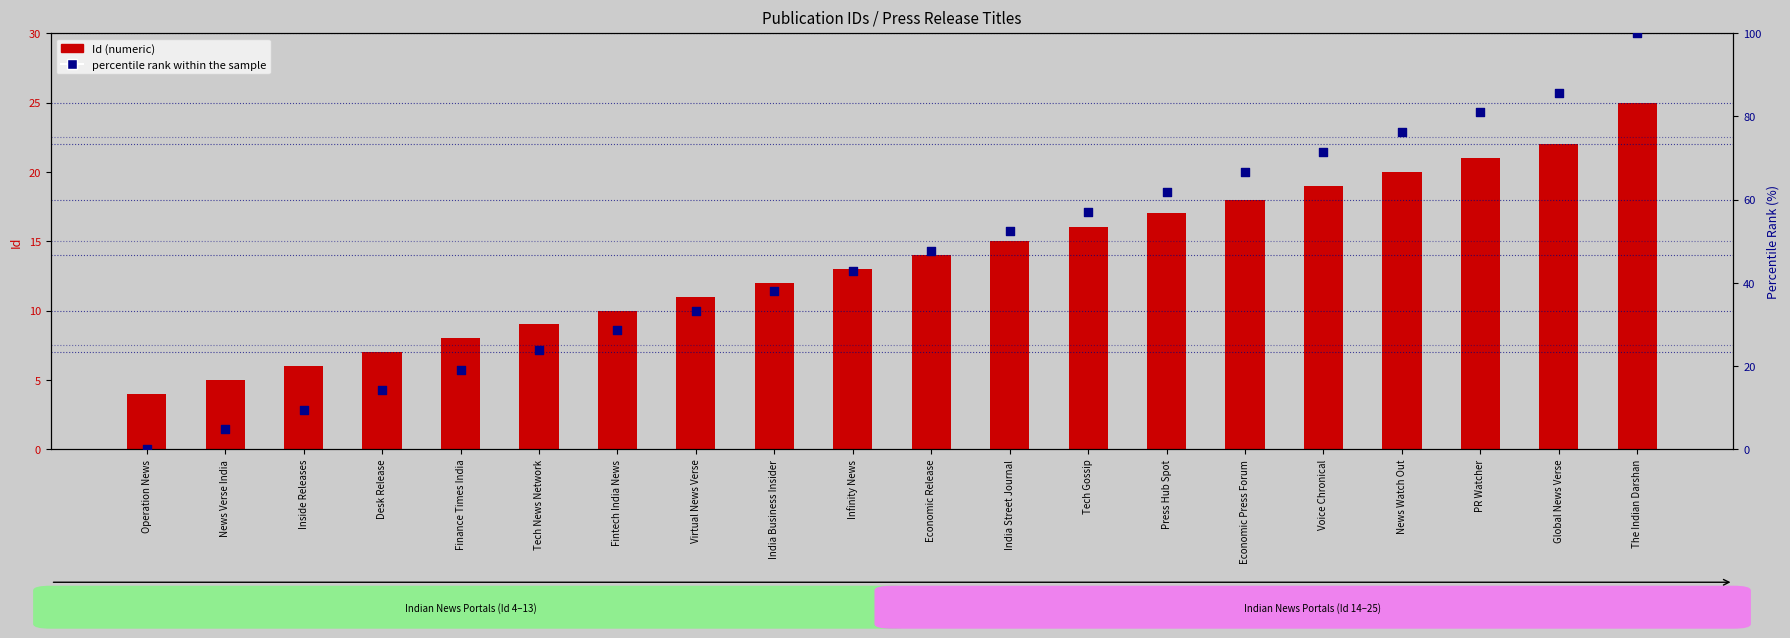

What is the total value across all series at News Verse India?

9.8